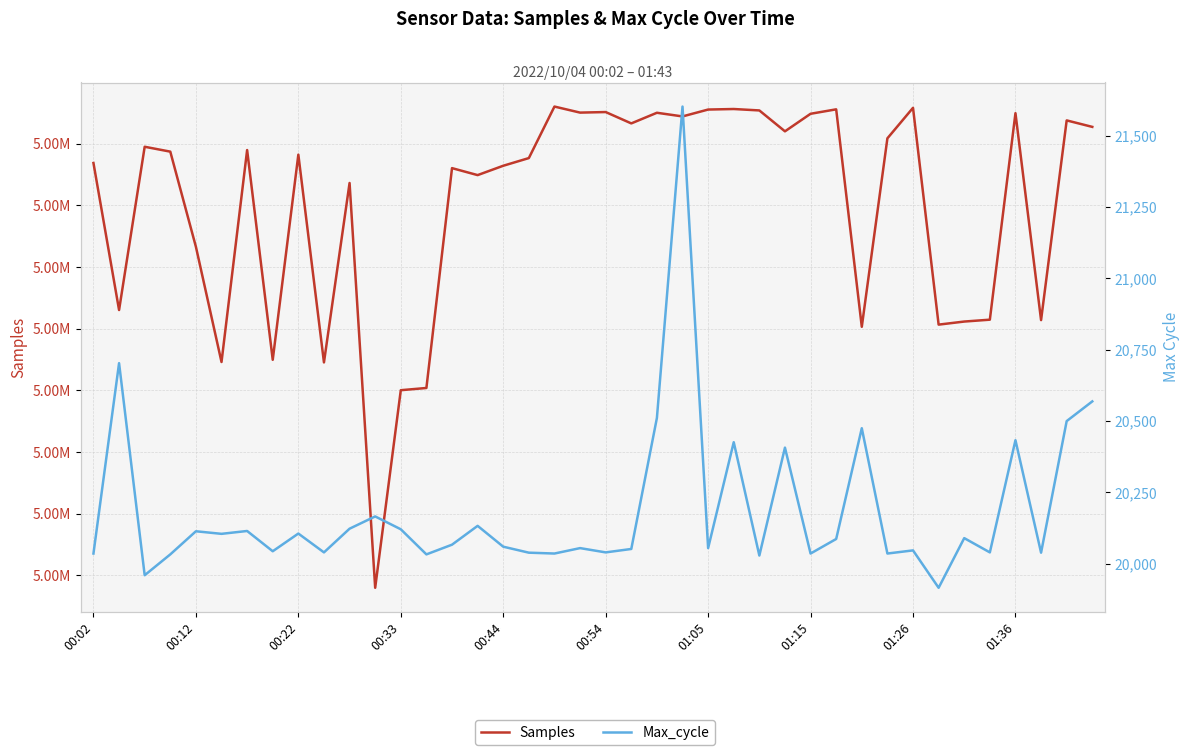

Which series changed the most between 10 and 28?

Samples